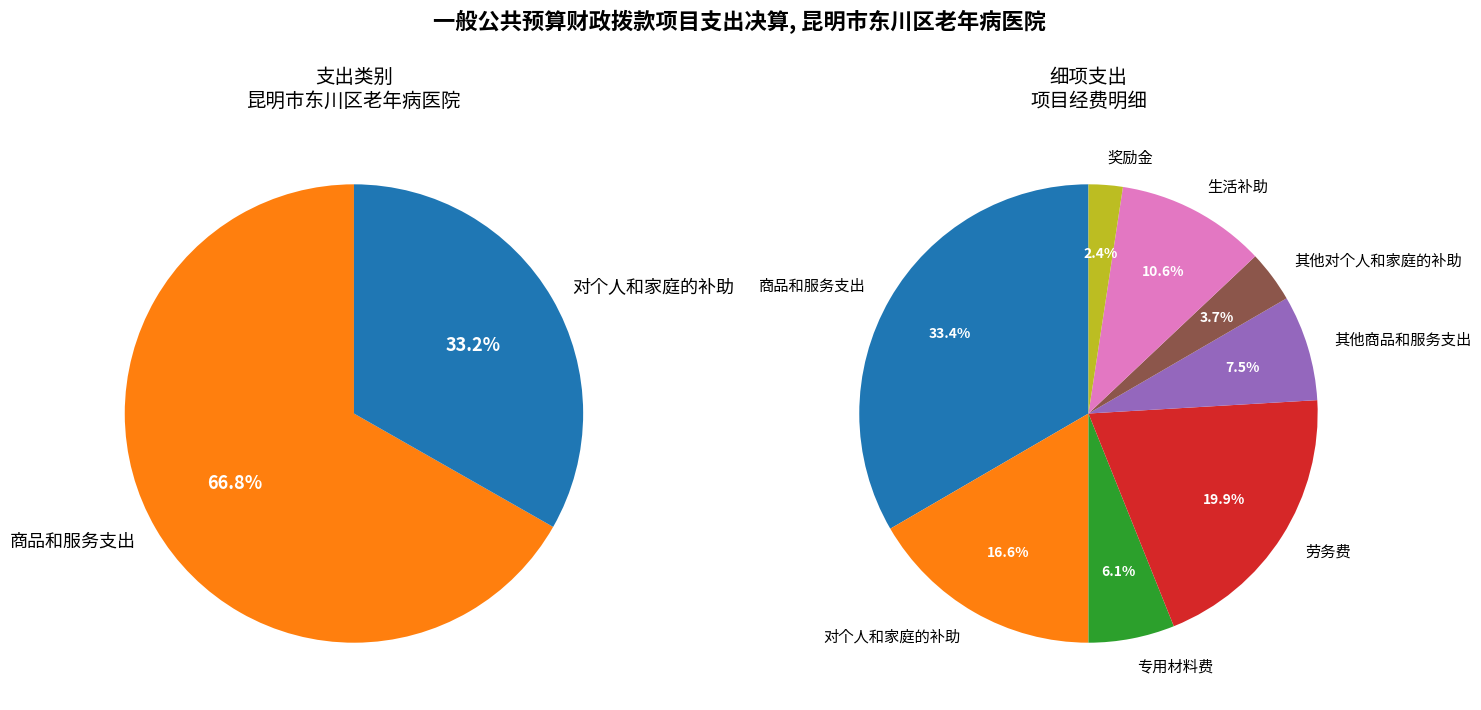

True or false: 生活补助 accounts for 11% of the total.

True